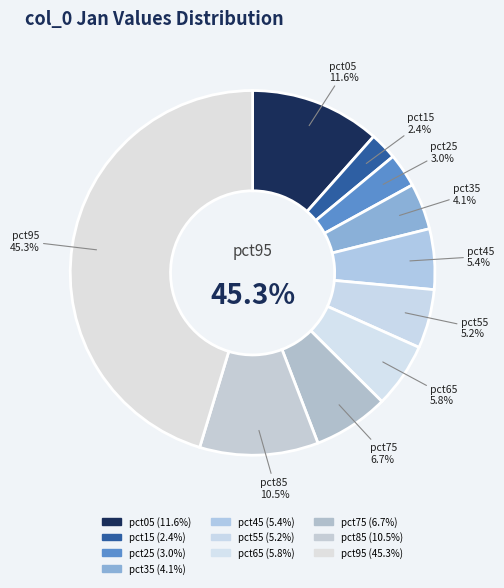

How many slices are in this pie chart?

10